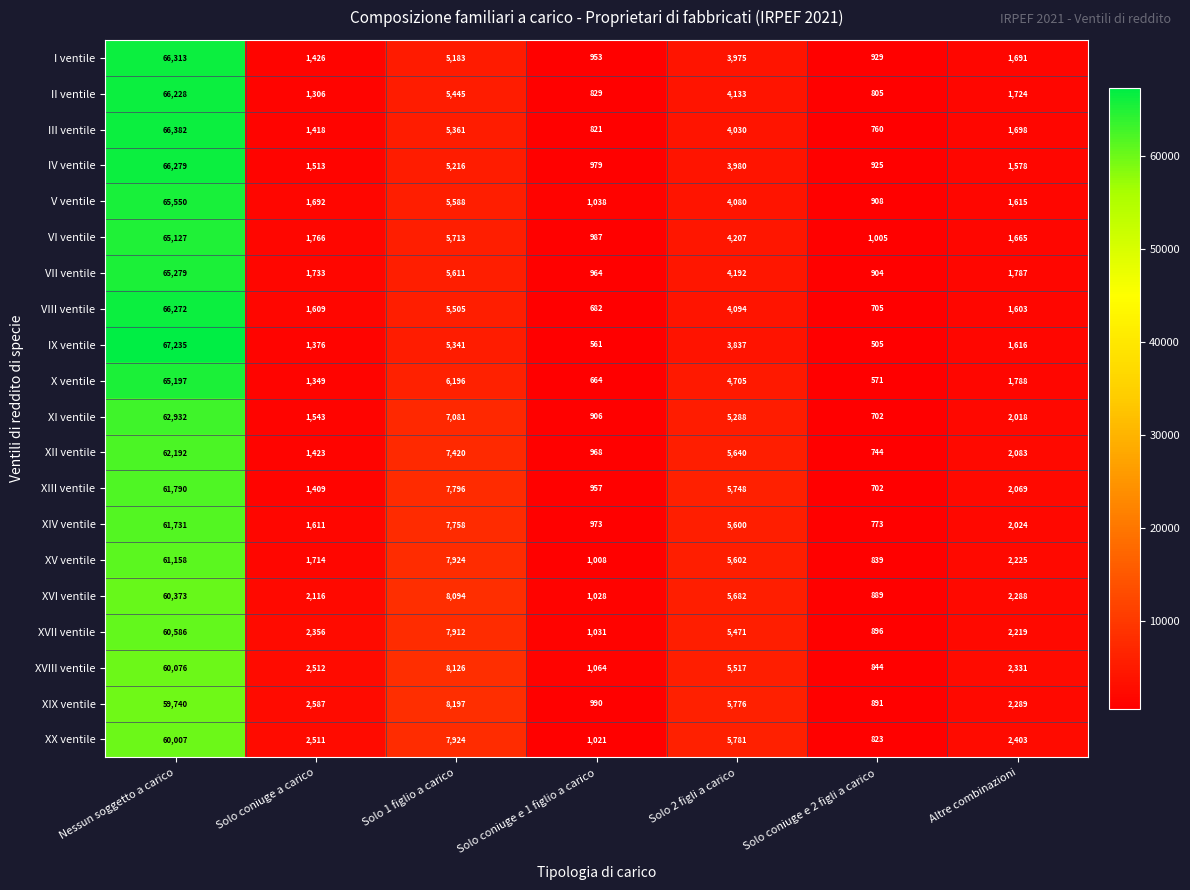

True or false: II ventile has a value of 829 at Solo coniuge e 1 figlio a carico.

True